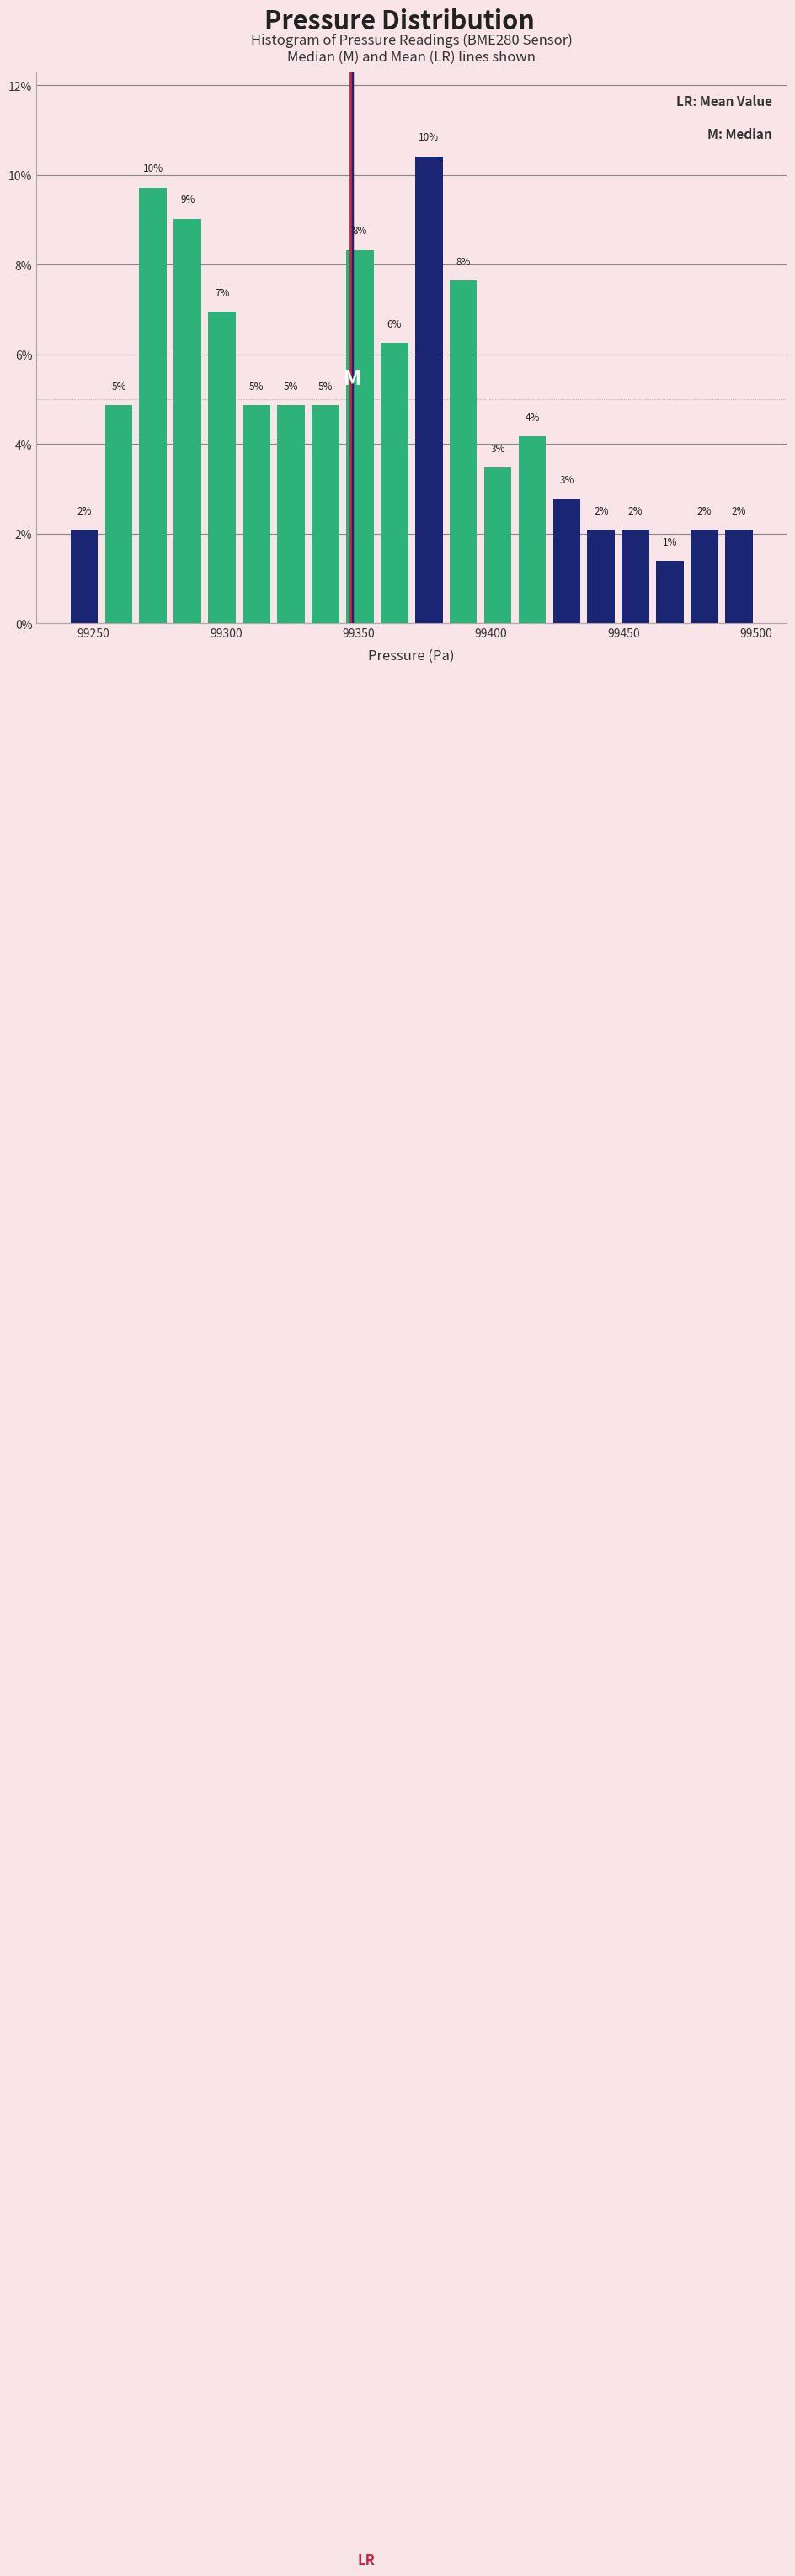

Around what value on the x-axis is the tallest bar? Give the approximate position of its centre, as read against the axis.

99375